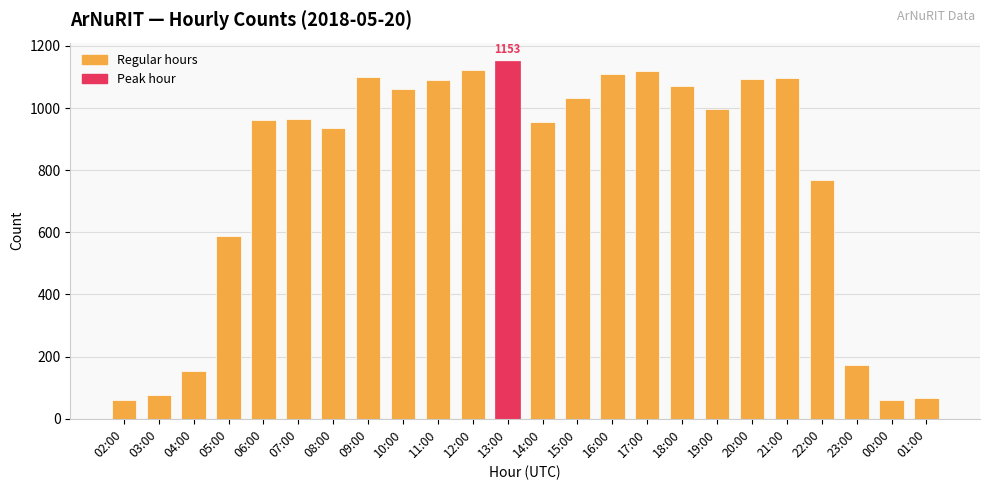

What position from the right is 03:00?

23